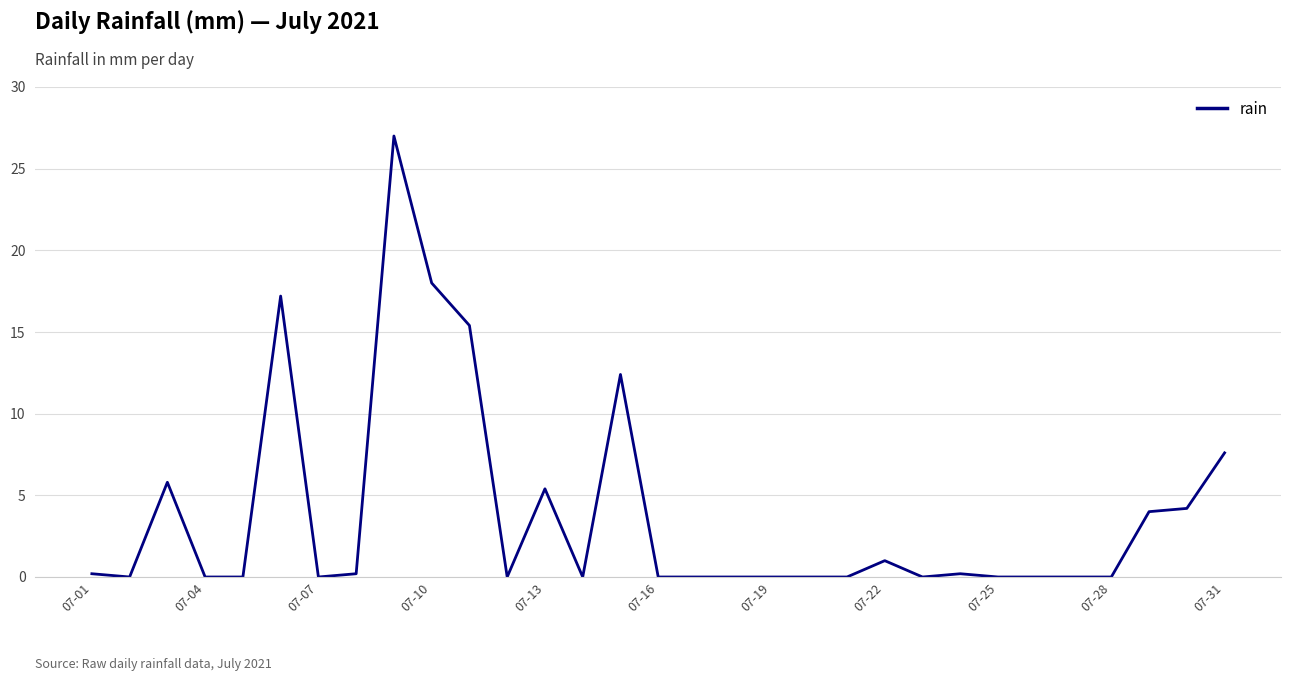

What is the greatest value displayed?

27.0